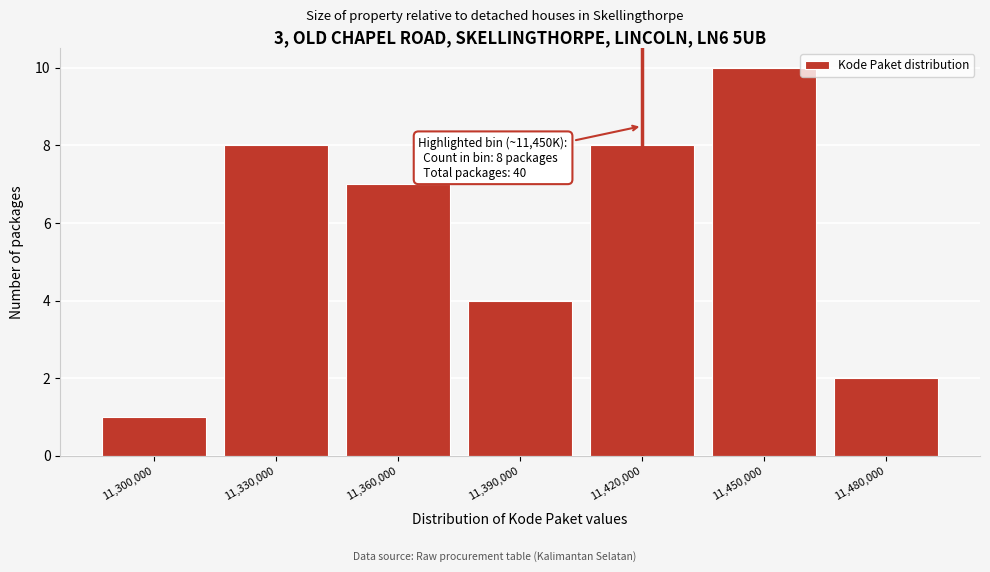

Reading left to right, transcribe all the data shown in this chart.

1	8	7	4	8	10	2